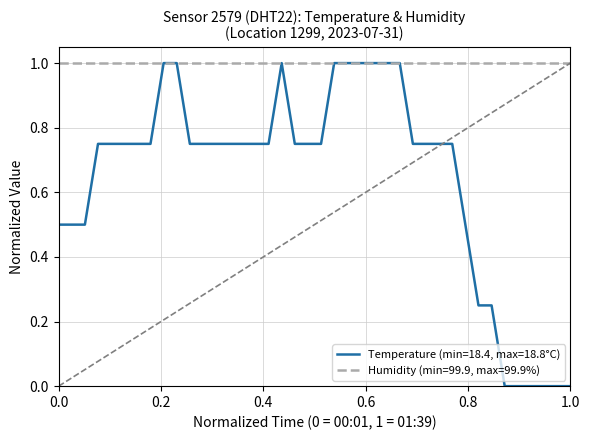

What is the maximum value for Temperature (min=18.4, max=18.8°C)?

1.0